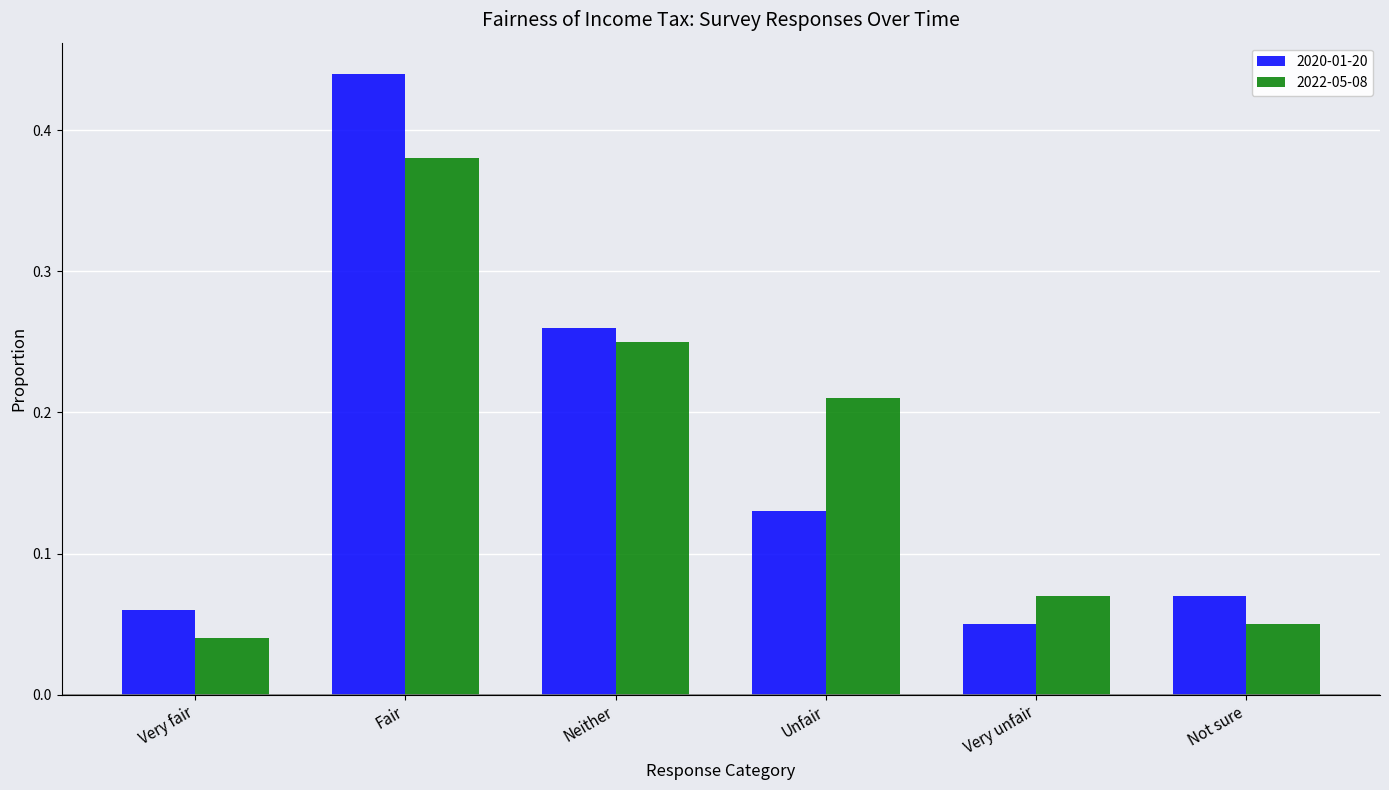

Which series changed the most between Very fair and Neither?

2022-05-08